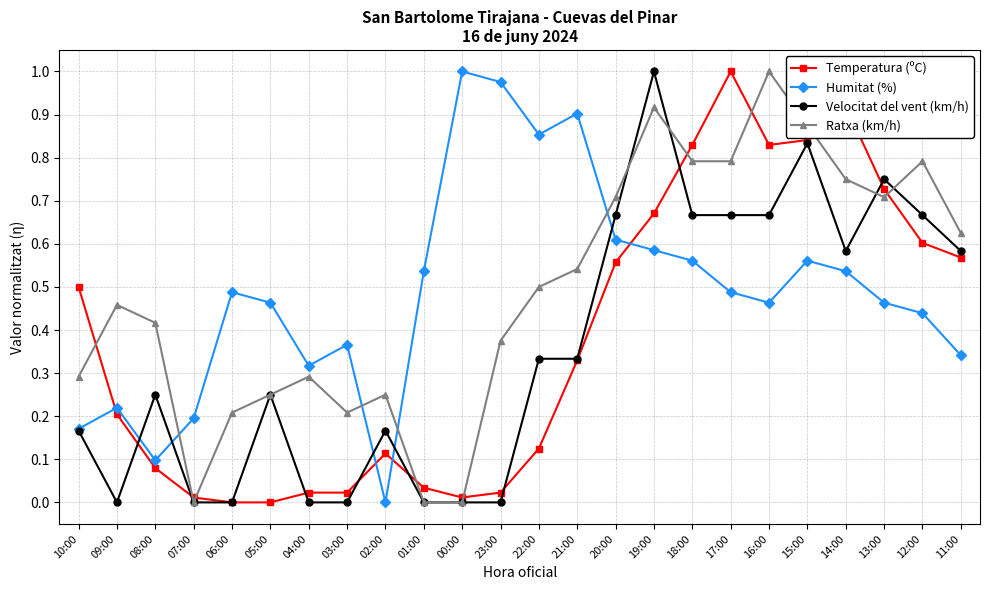

Between 08:00 and 11:00, which series saw the biggest shift?

Temperatura (ºC)